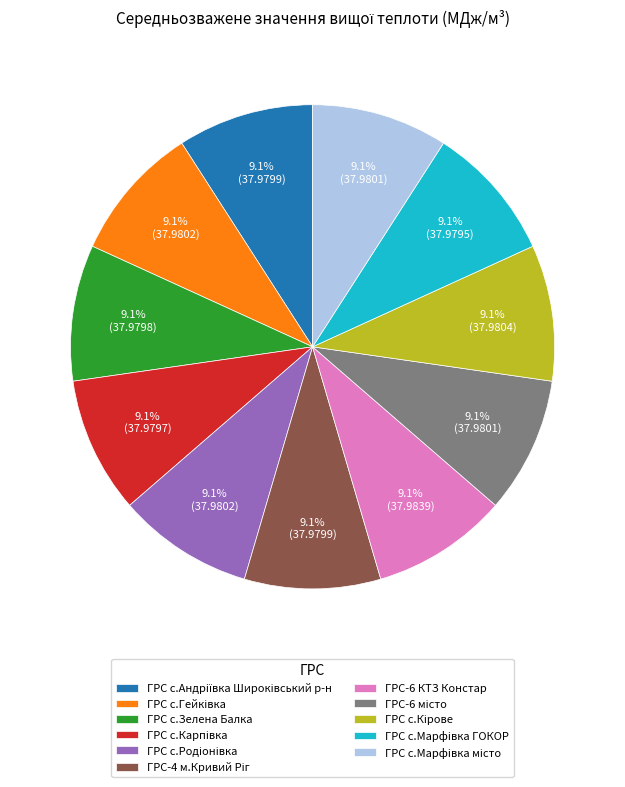

Does any single category account for the majority?

No